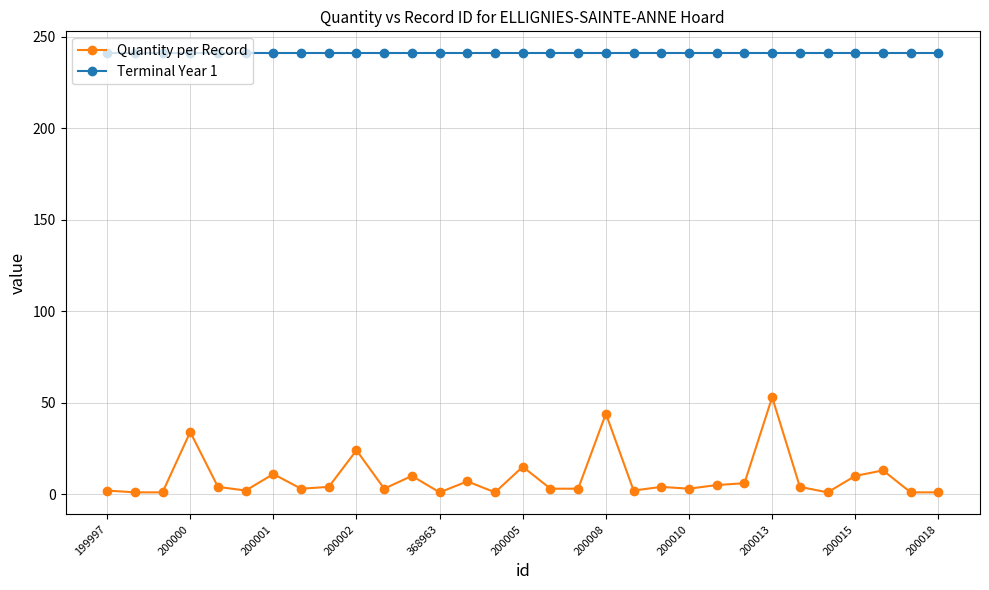

What is the average value of the Quantity per Record series?

9